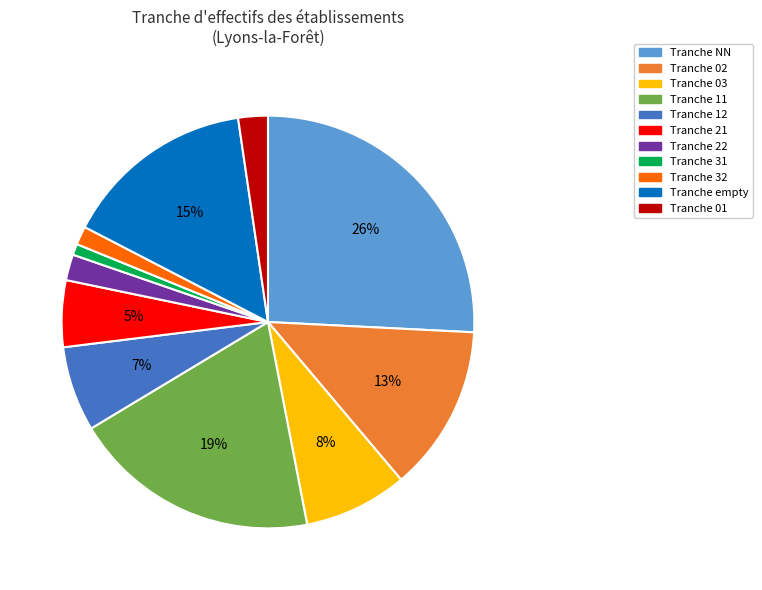

To the nearest percent, what is the average slice percentage?

9%